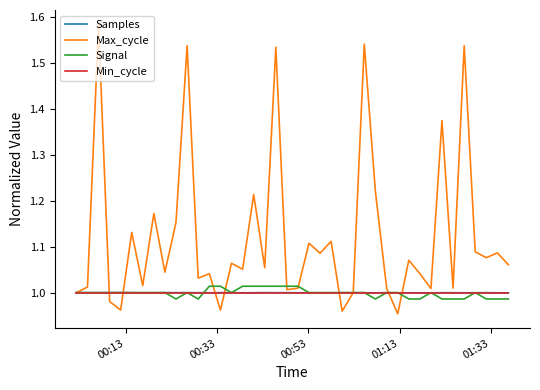

Which series has the largest total across all categories?

Max_cycle